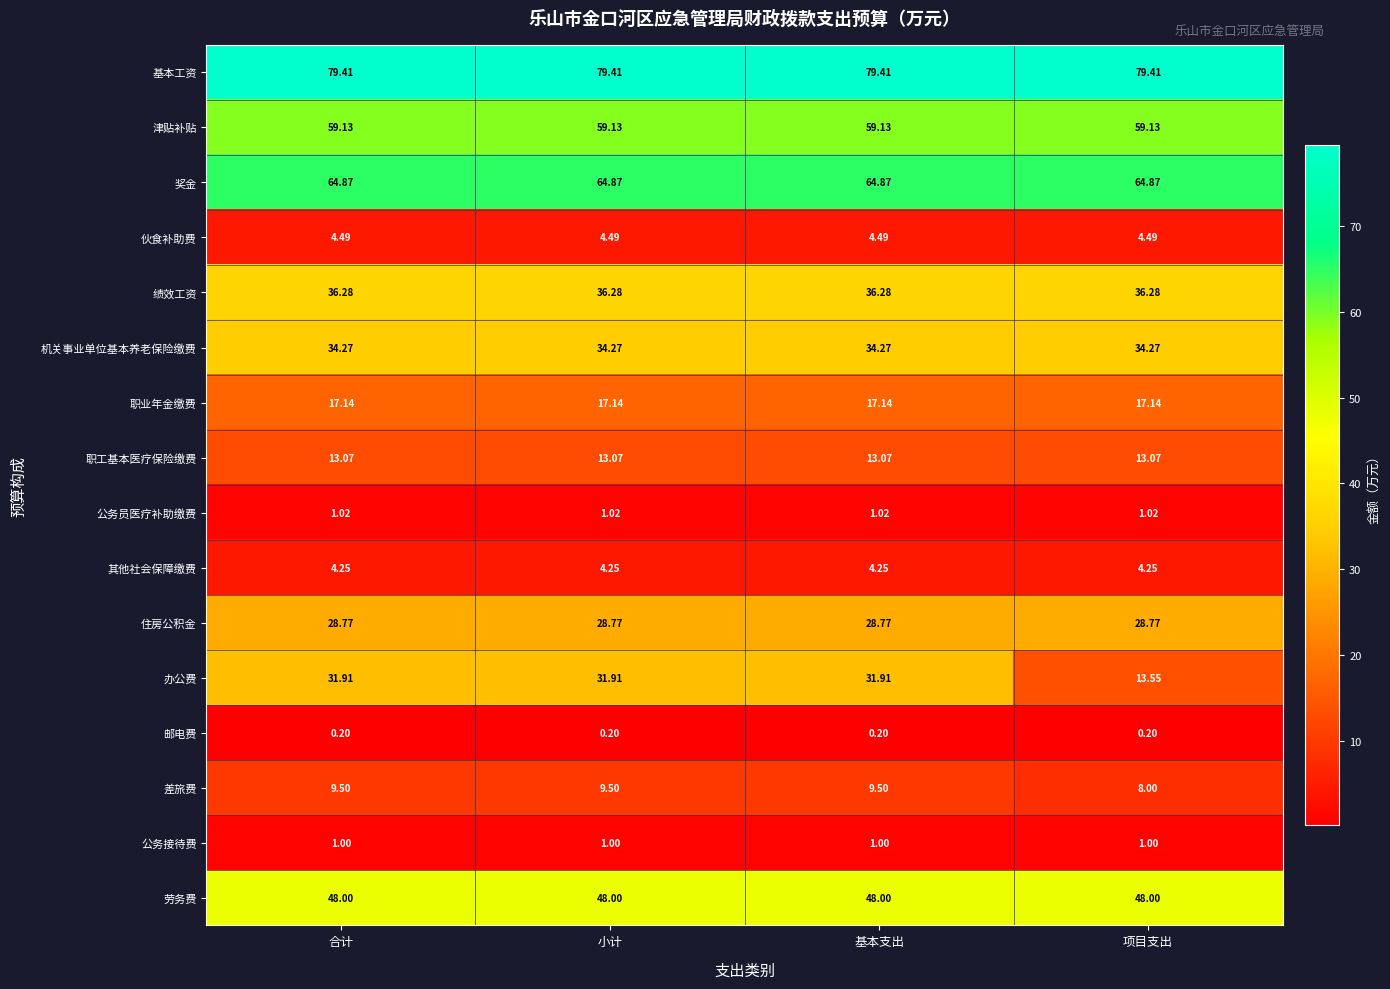

Count the number of categories in the chart.

4